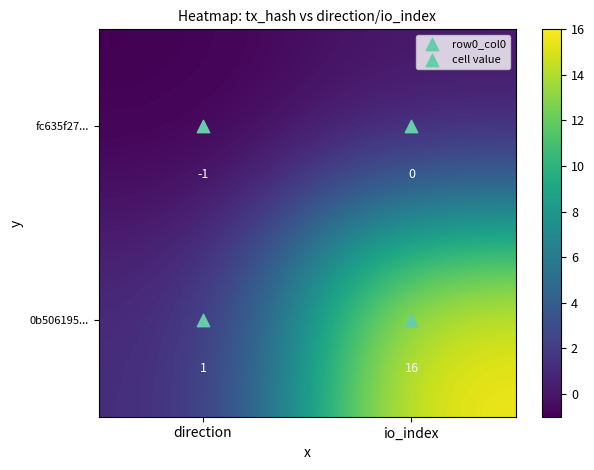

Between direction and io_index, which series saw the biggest shift?

0b506195...